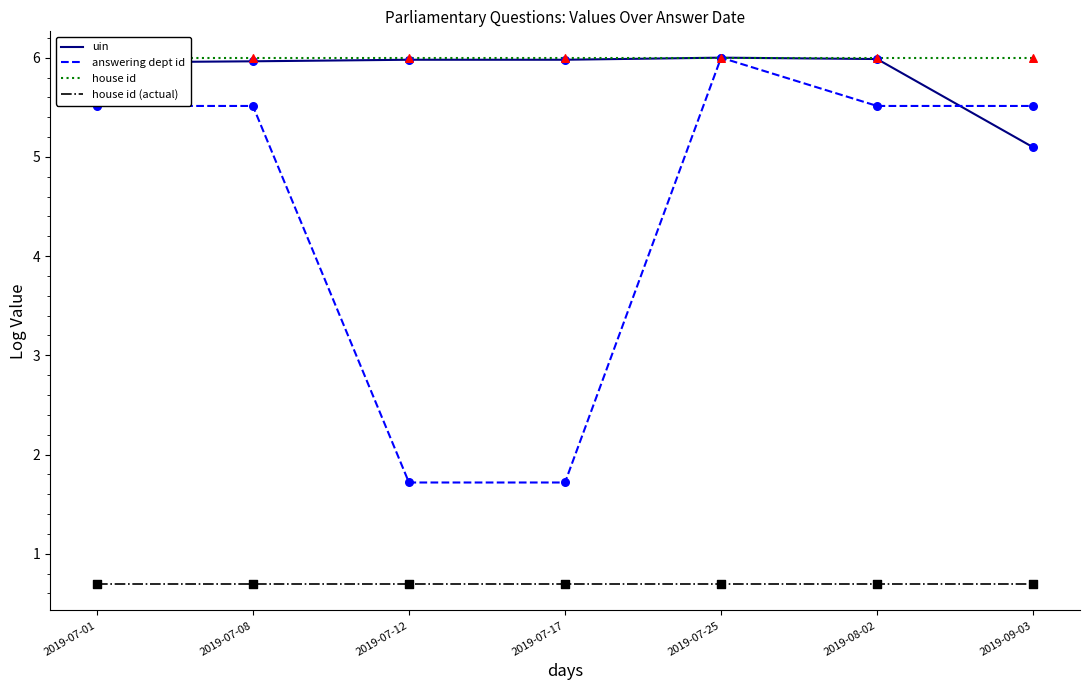

At how many categories does at least one series exceed 4?

7